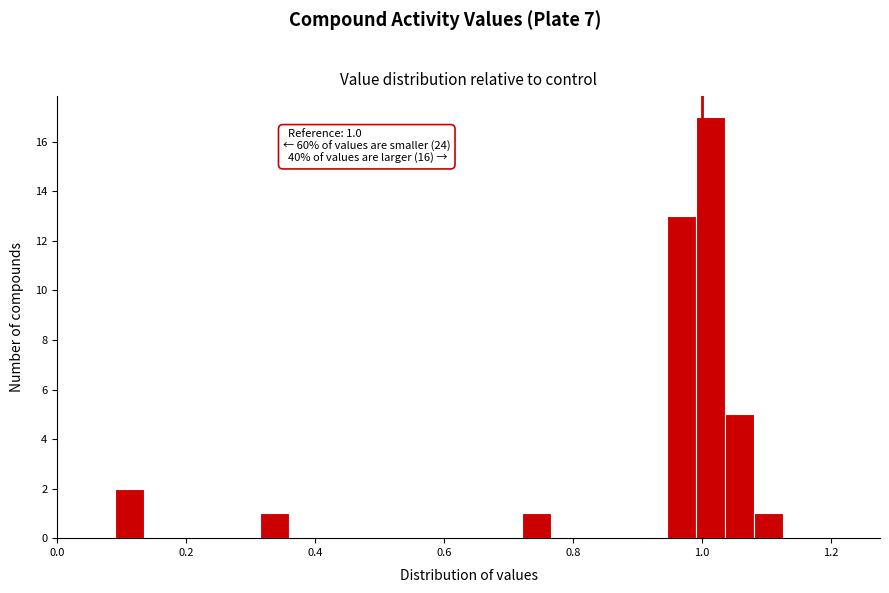

Around what value on the x-axis is the tallest bar? Give the approximate position of its centre, as read against the axis.

1.02